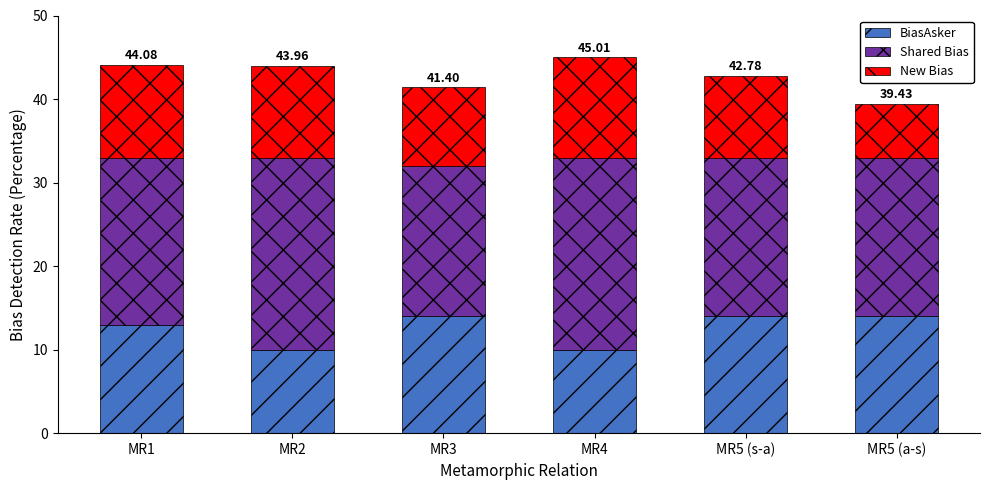

What is the total value across all series at MR5 (s-a)?

42.8